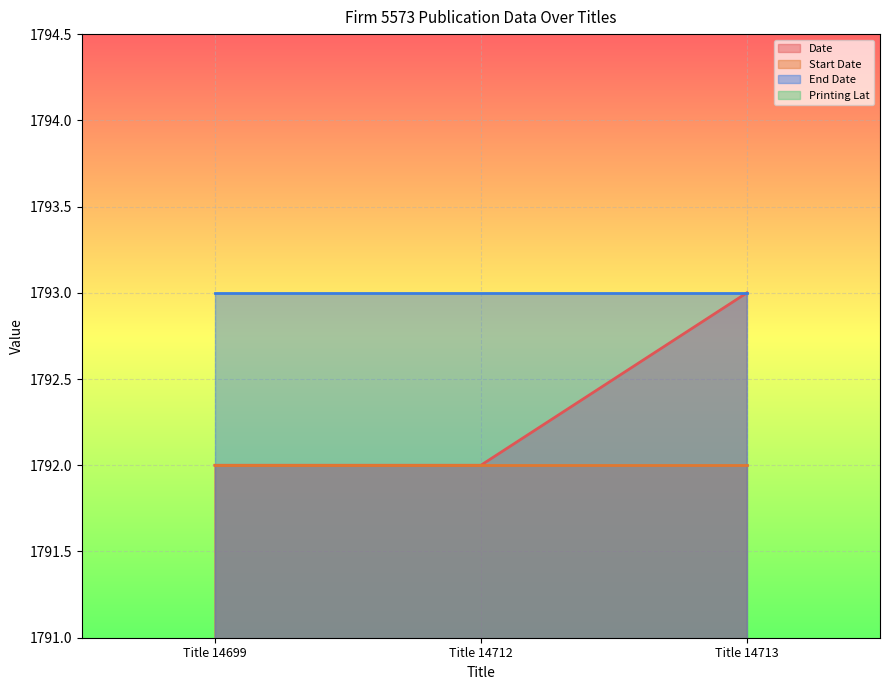

The Printing Lat series shows 51.5 at Title 14699. True or false?

True